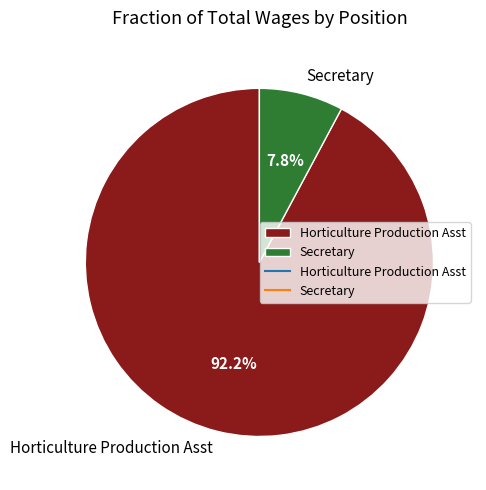

Do Secretary and Horticulture Production Asst together represent more than half of the pie?

Yes